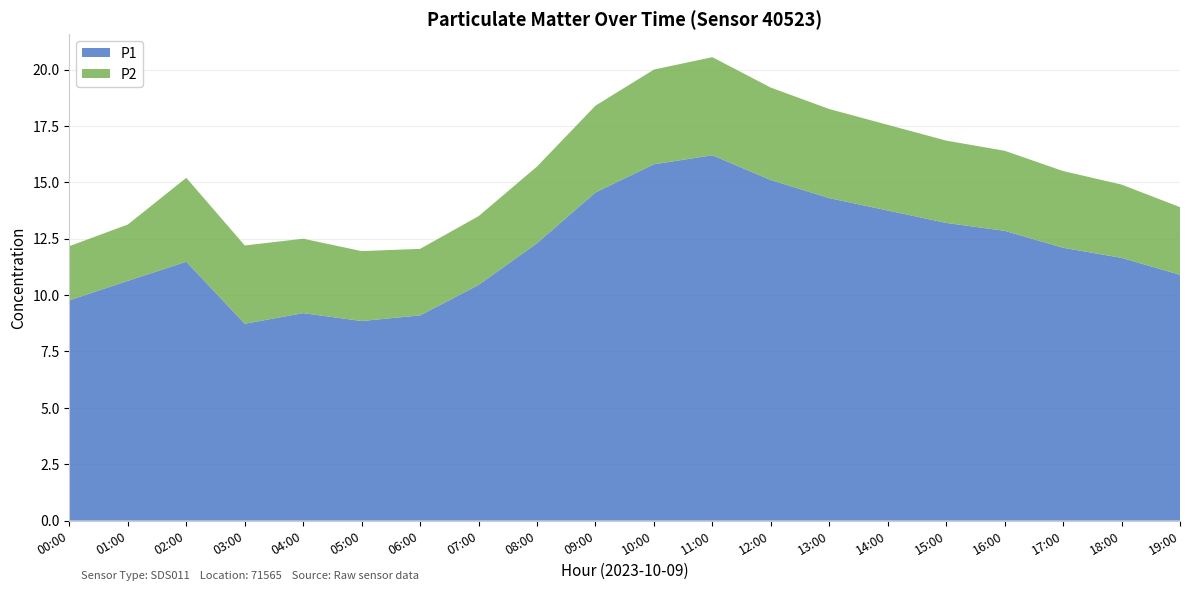

Reading left to right, what are all the values shown in this chart?

P1: 00:00=9.8	01:00=10.6	02:00=11.5	03:00=8.7	04:00=9.2	05:00=8.8	06:00=9.1	07:00=10.4	08:00=12.3	09:00=14.6	10:00=15.8	11:00=16.2	12:00=15.1	13:00=14.3	14:00=13.8	15:00=13.2	16:00=12.8	17:00=12.1	18:00=11.7	19:00=10.9
P2: 00:00=2.4	01:00=2.5	02:00=3.7	03:00=3.5	04:00=3.3	05:00=3.1	06:00=3.0	07:00=3.0	08:00=3.4	09:00=3.9	10:00=4.2	11:00=4.3	12:00=4.1	13:00=4.0	14:00=3.8	15:00=3.6	16:00=3.5	17:00=3.4	18:00=3.2	19:00=3.0